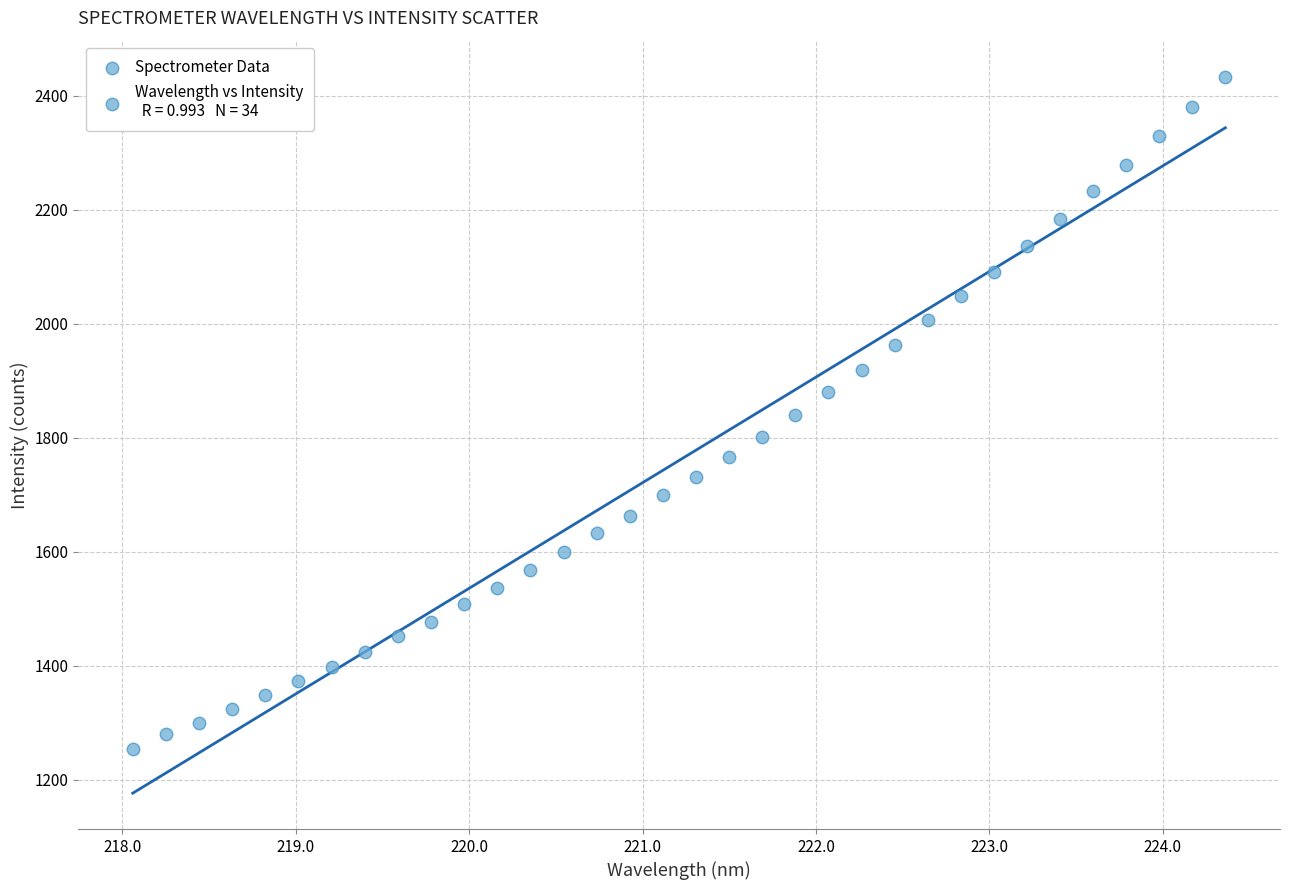

What is the range of Y values (max minus min)?

1179.1